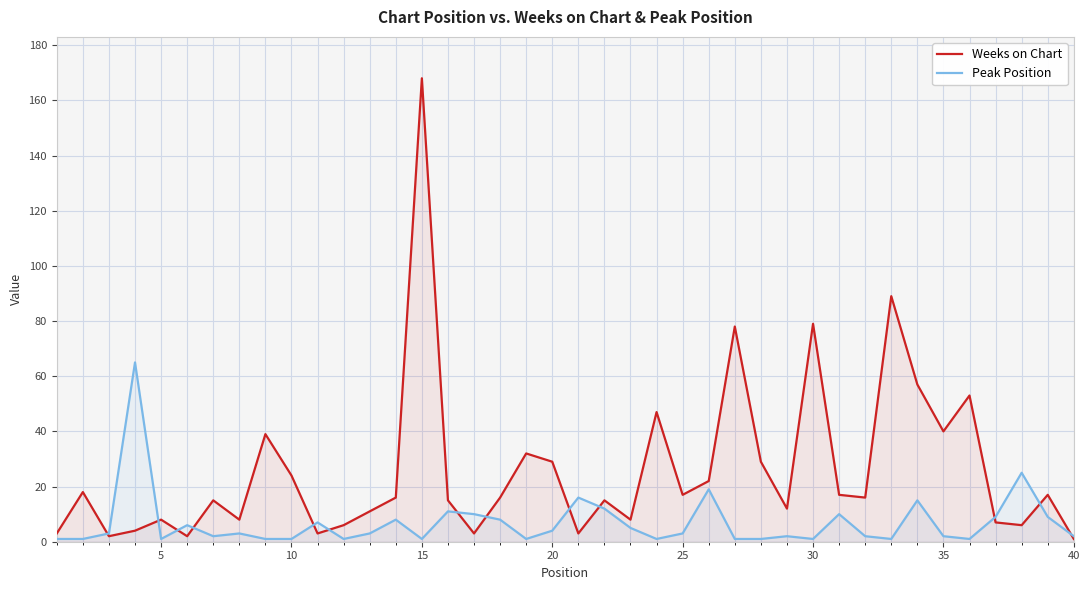

What is the value of the Weeks on Chart point at the 34th from the left?

57